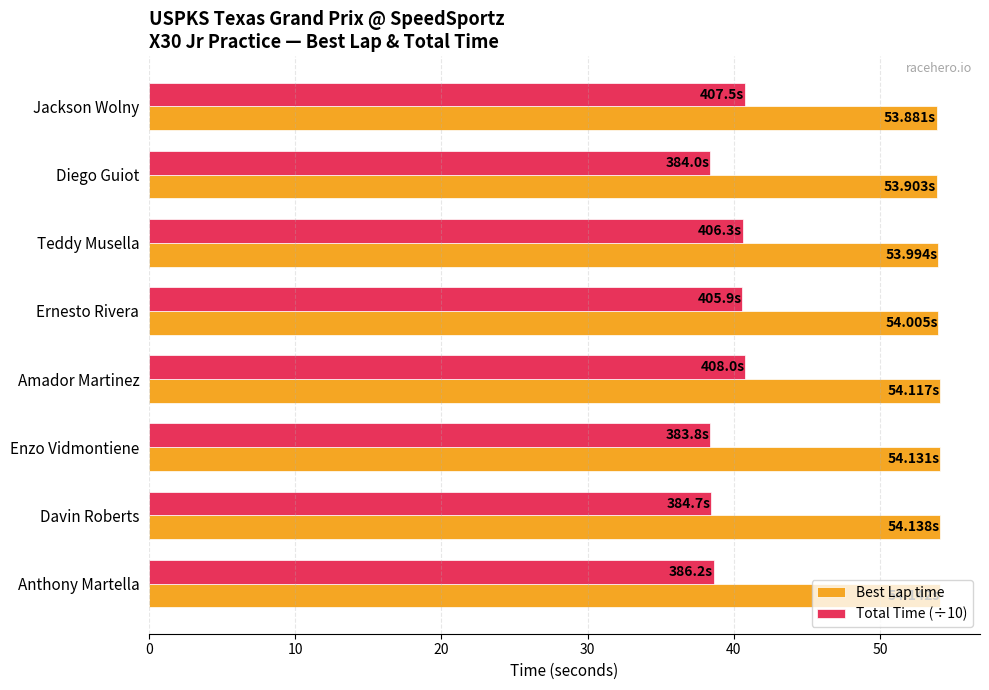

What is the sum of the Best Lap time values at Teddy Musella and Davin Roberts?

108.1